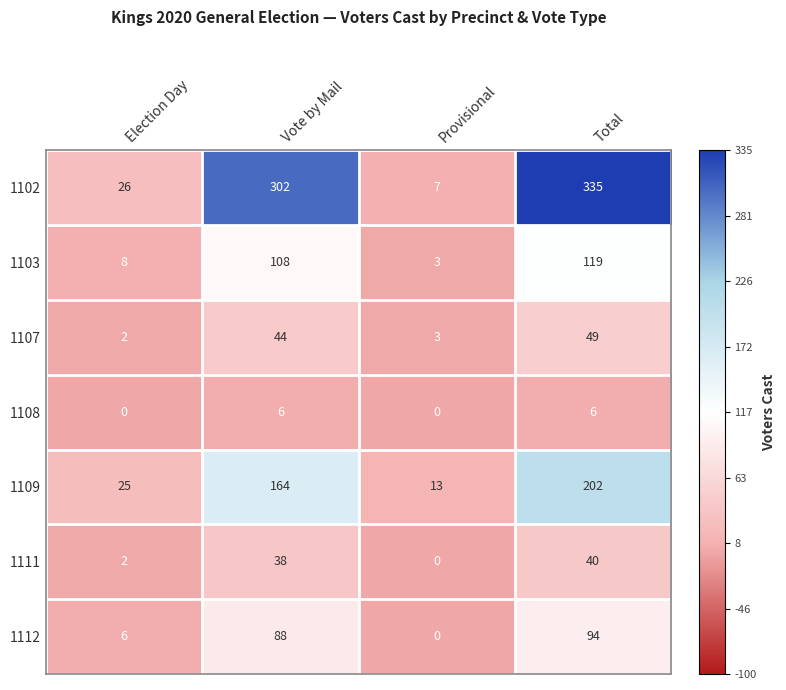

Reading left to right, what are all the values shown in this chart?

1102: 26	302	7	335
1103: 8	108	3	119
1107: 2	44	3	49
1108: 0	6	0	6
1109: 25	164	13	202
1111: 2	38	0	40
1112: 6	88	0	94